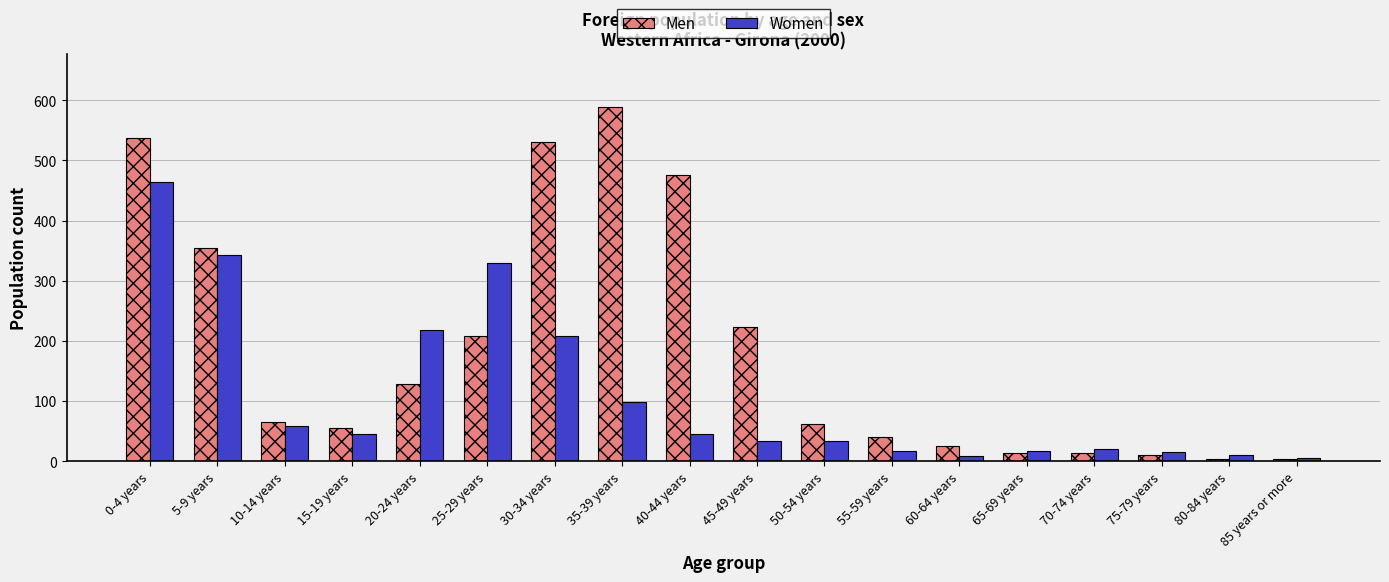

What is the average value of the Women series?

110